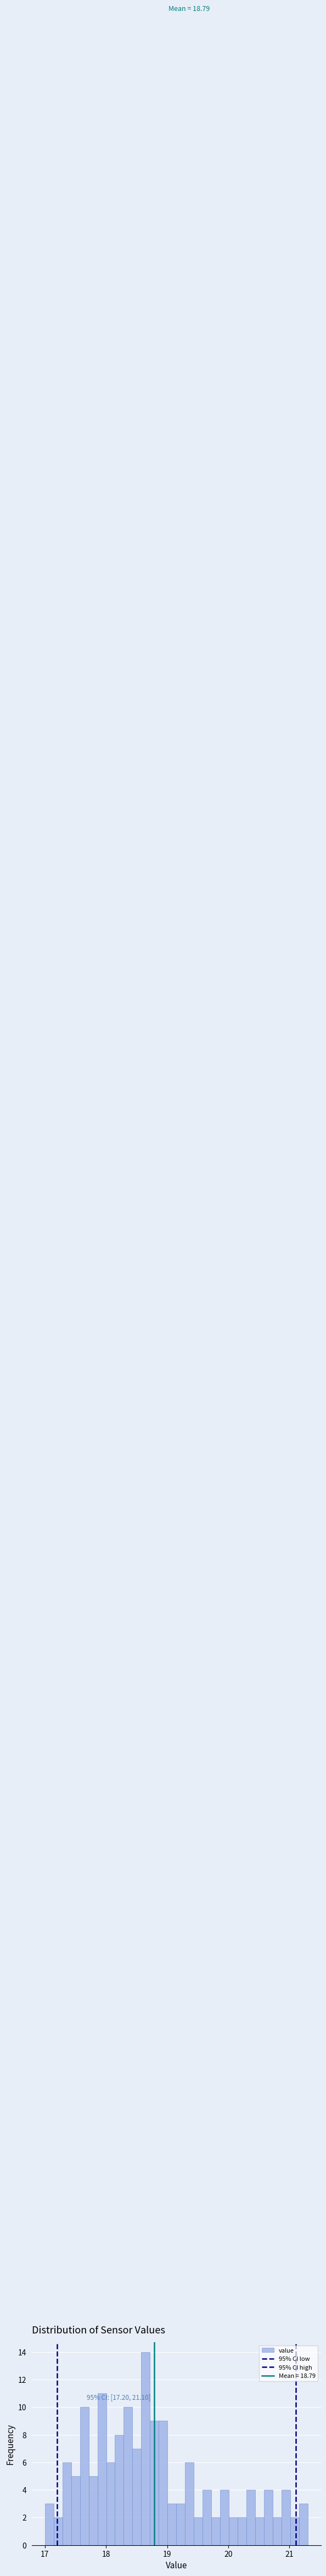

Read against the x-axis, roughly where is the centre of the tallest bar?

18.6